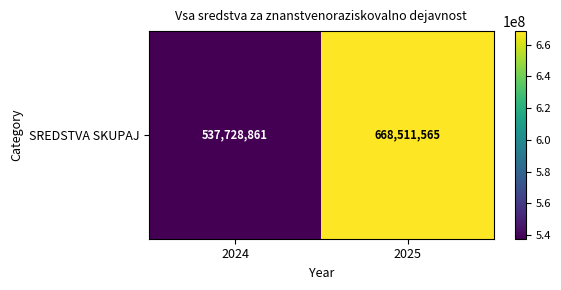

At which category does the chart reach its minimum across all series?

2024